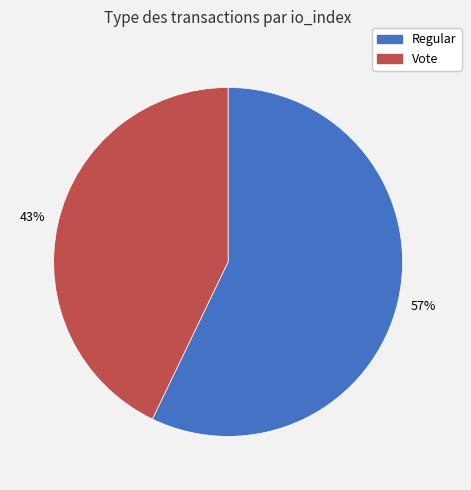

Rank the categories by value from lowest to highest.

Vote, Regular